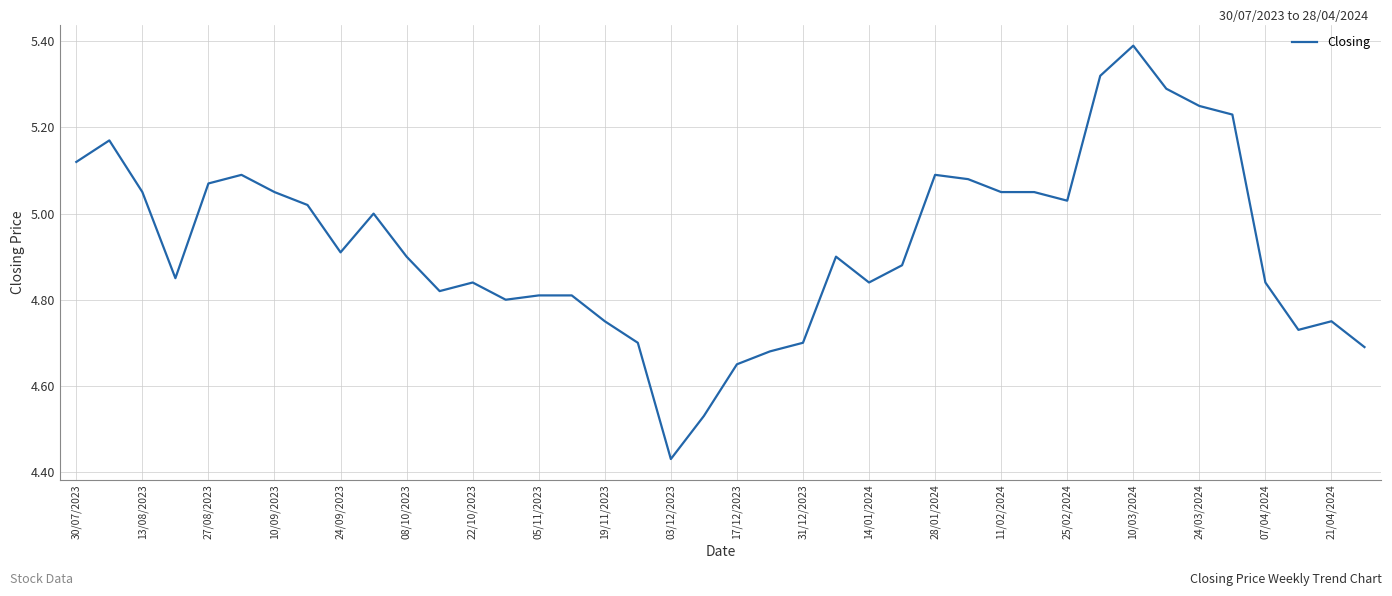

What is the difference between the maximum and minimum values?

1.0